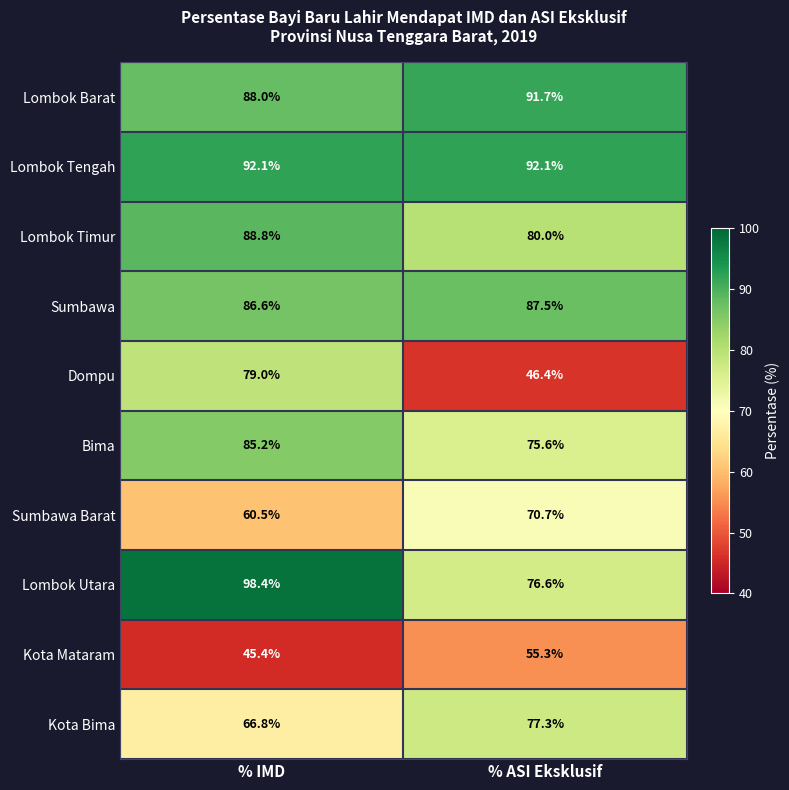

At which category is the sum across all series the highest?

% IMD